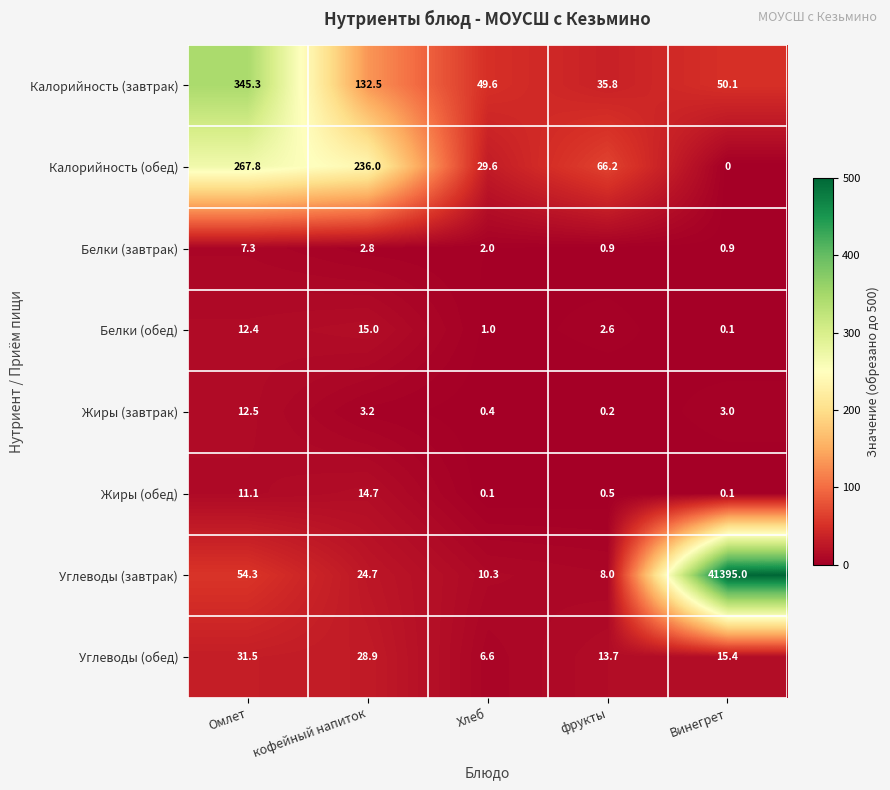

True or false: Белки (завтрак) has a value of 2.0 at Хлеб.

True